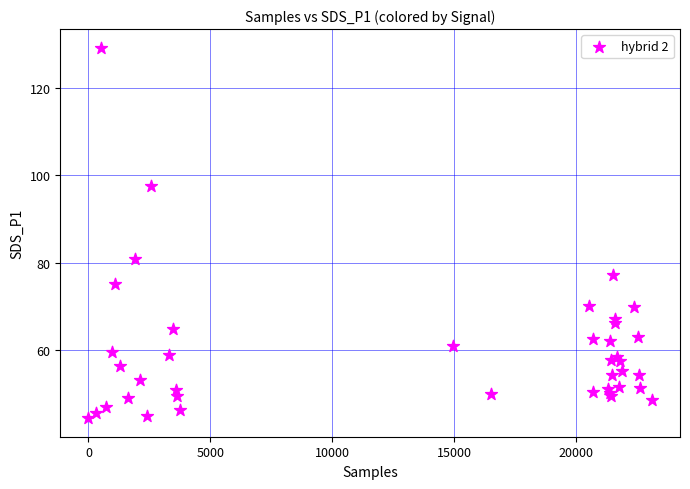

What Y value in the scatter plot is closest to 86?

80.8